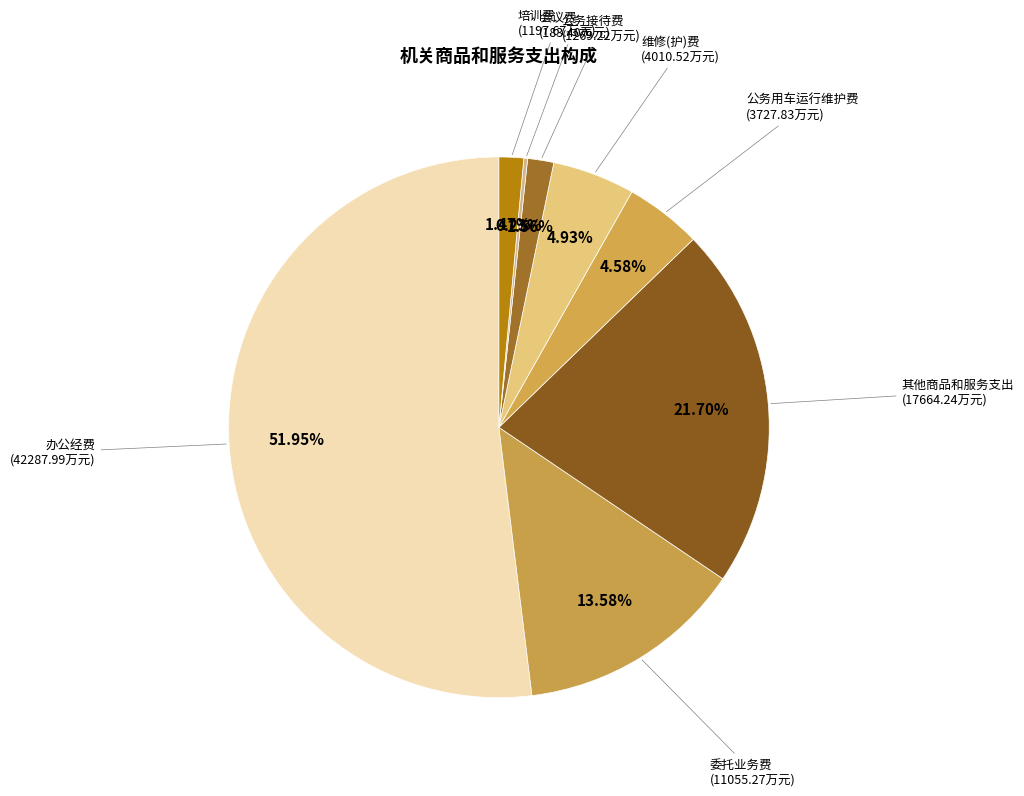

The 其他商品和服务支出 slice represents 22% of the pie. True or false?

True